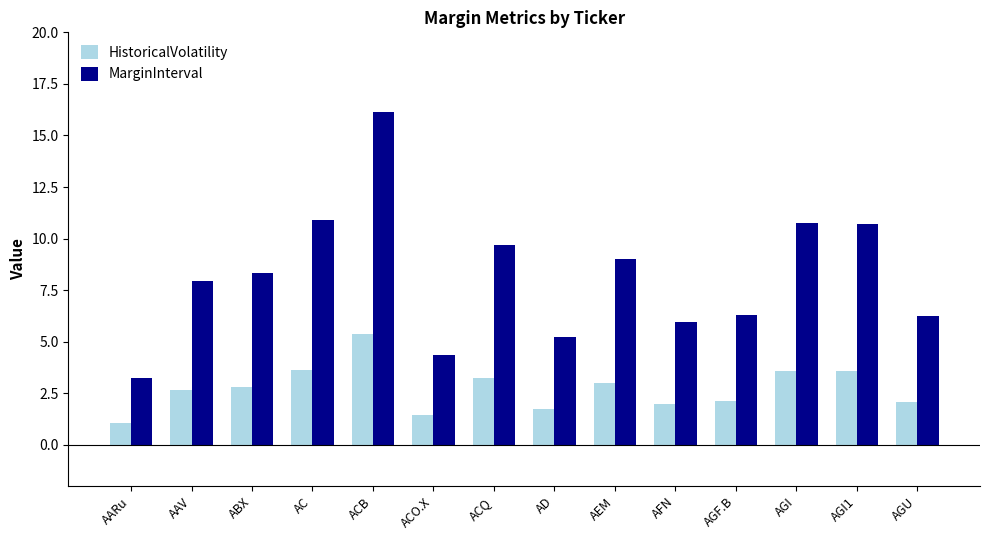

The value of HistoricalVolatility at AC is 6.1. True or false?

False